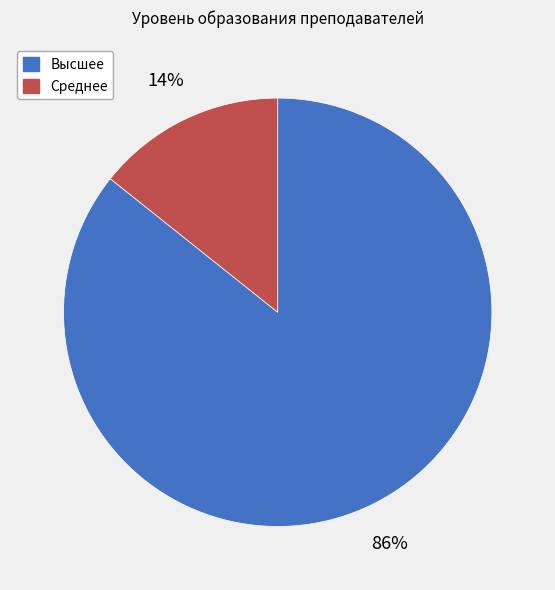

To the nearest percent, what percentage of the pie is Среднее?

14%